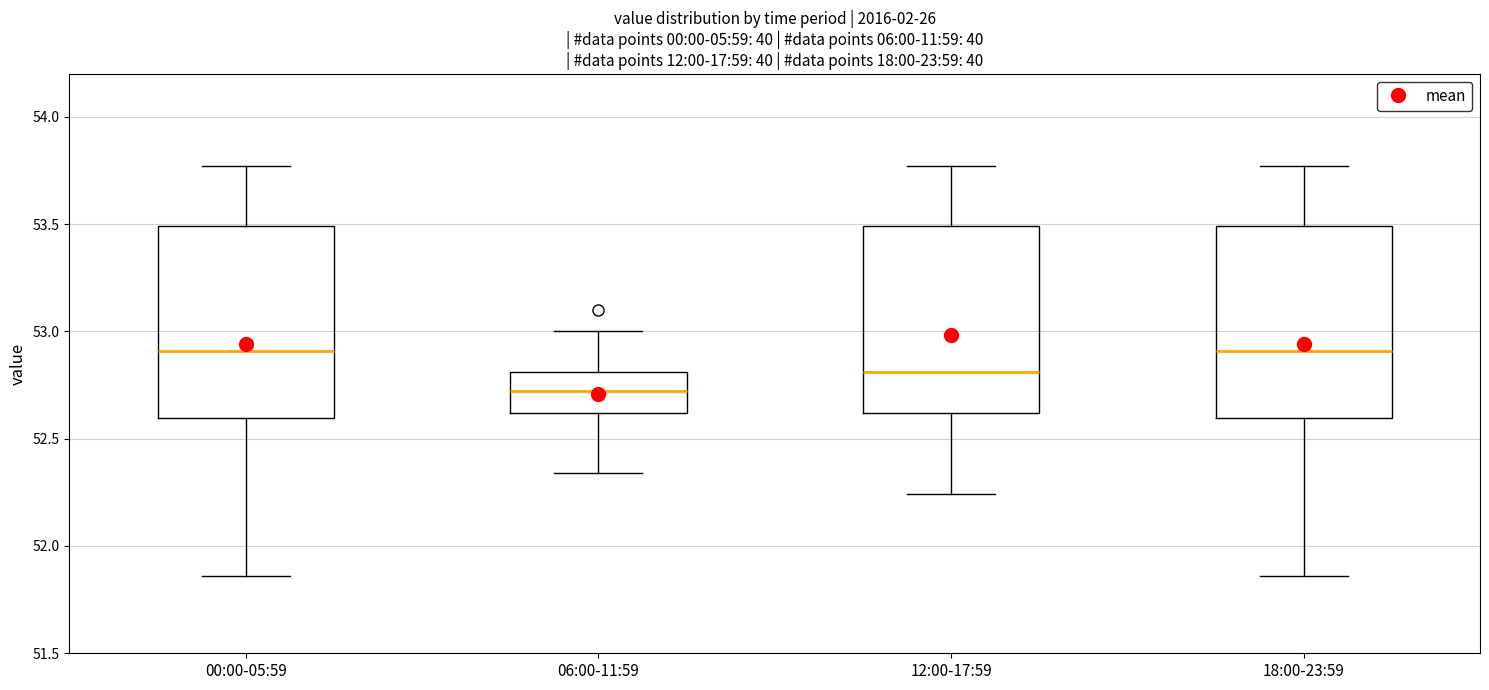

Where does the upper whisker of the box for 18:00-23:59 end on the y-axis? The values are not printed on the chart, so give them approximately, as read against the axis.

53.75